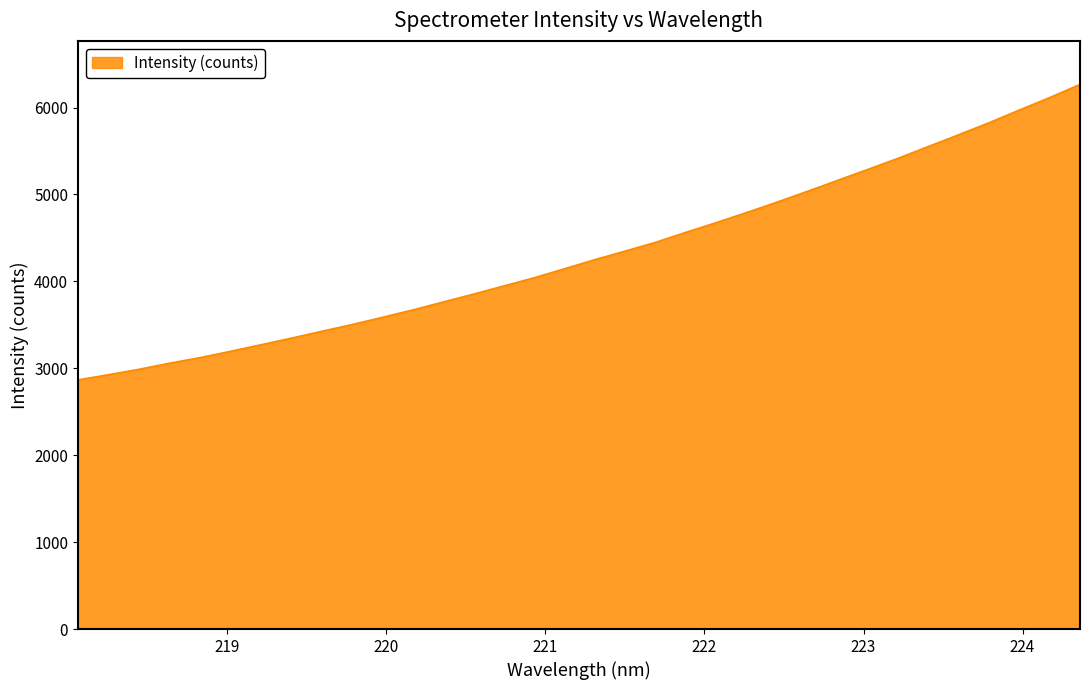

What is the minimum value shown in the chart?

2866.3